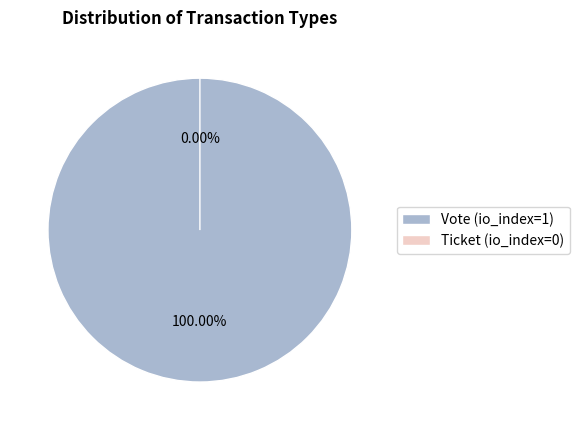

Combined, do Vote (io_index=1) and Ticket (io_index=0) account for over 50%?

Yes